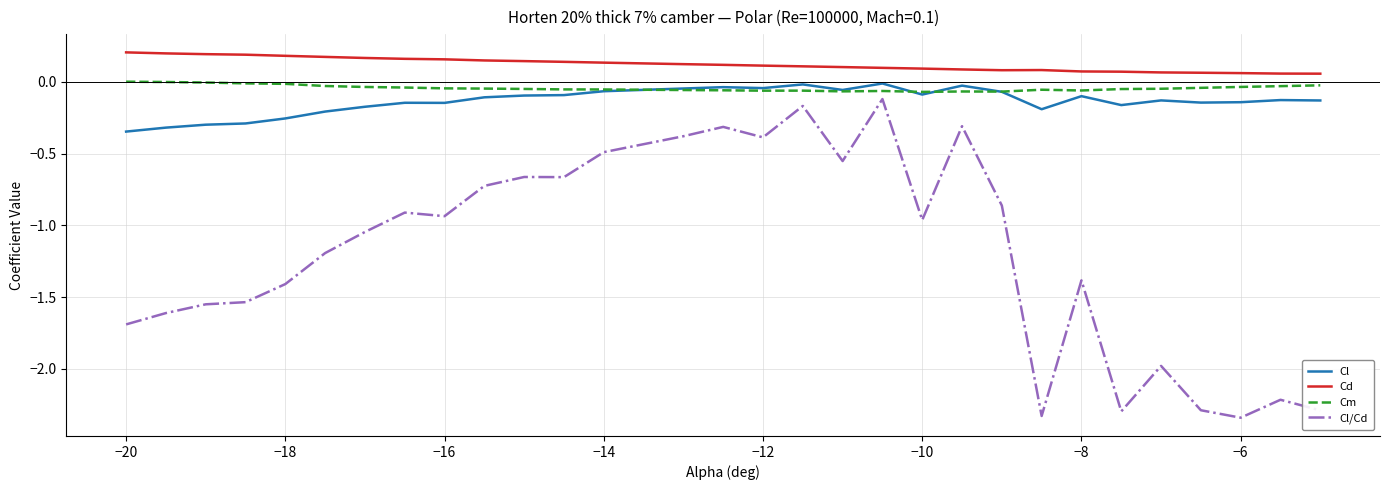

How many series are shown in this chart?

4